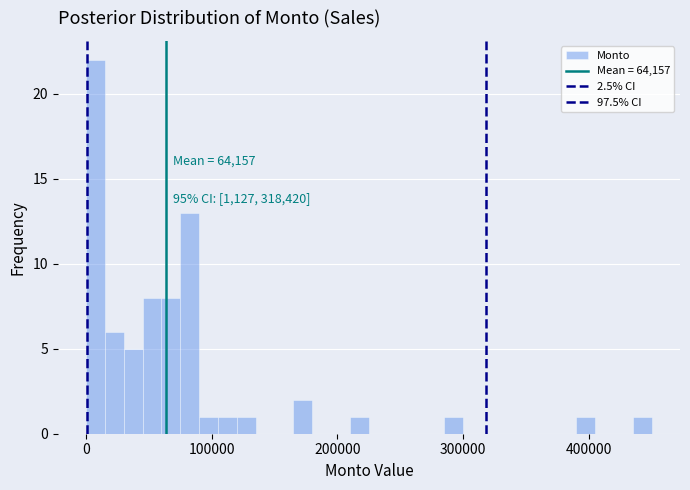

Read against the x-axis, roughly where is the centre of the tallest bar?

10000